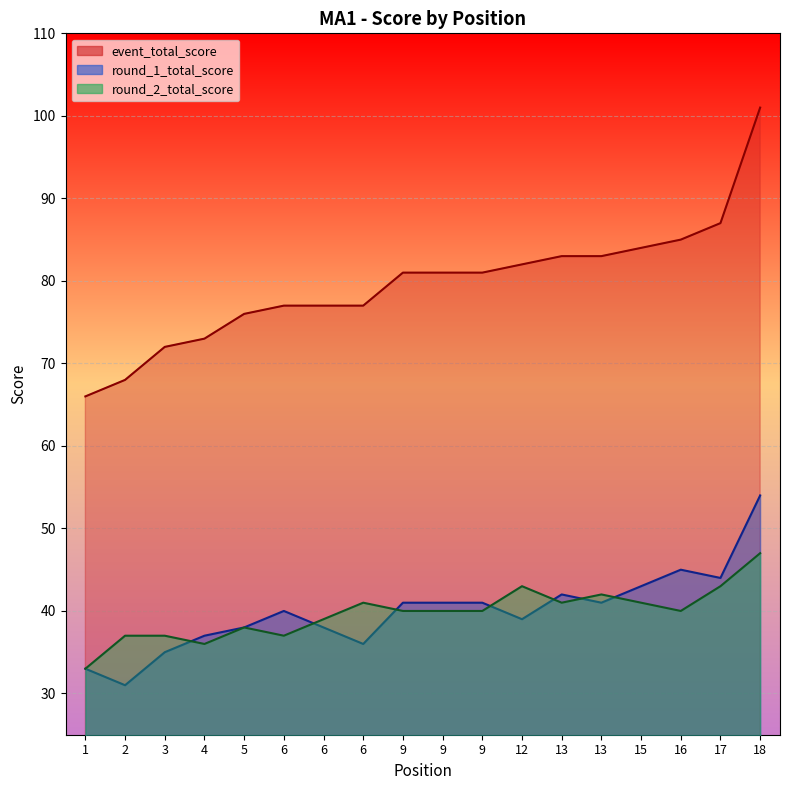

What is the value of the event_total_score point at the 9th from the left?

81